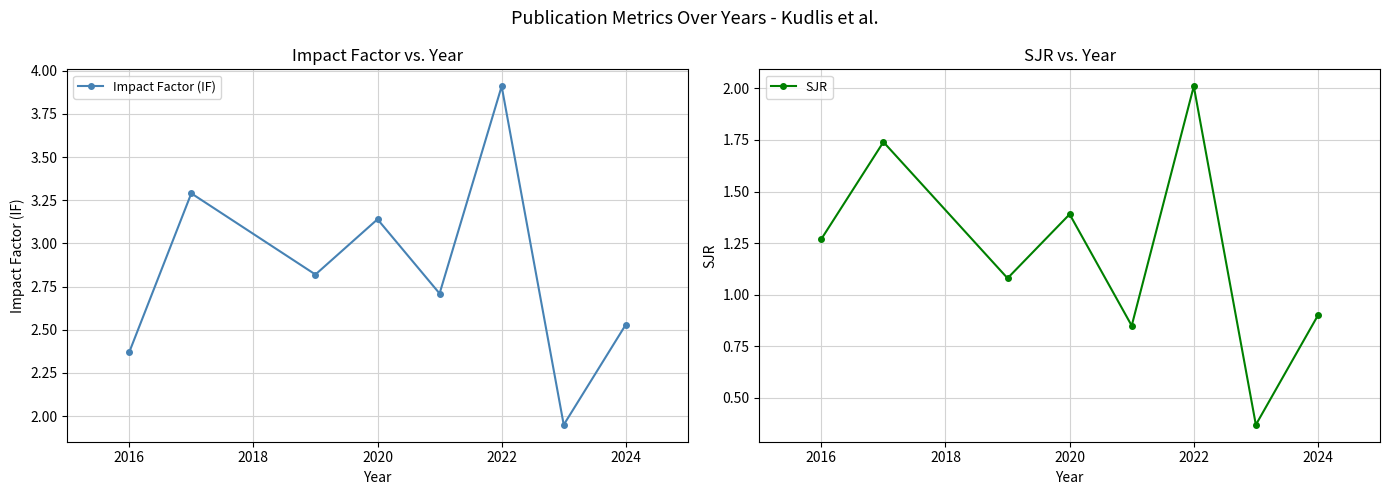

True or false: Impact Factor (IF) and SJR intersect in this chart.

False